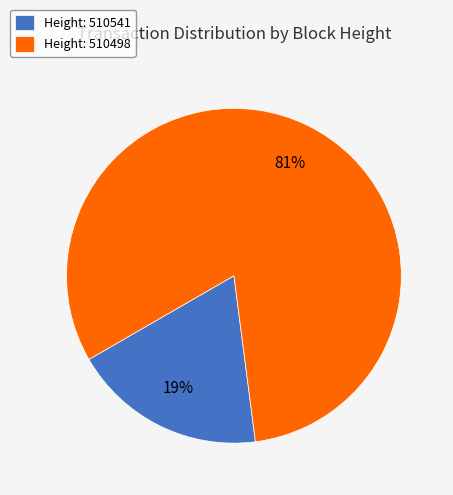

True or false: Height: 510498 accounts for 81% of the total.

True